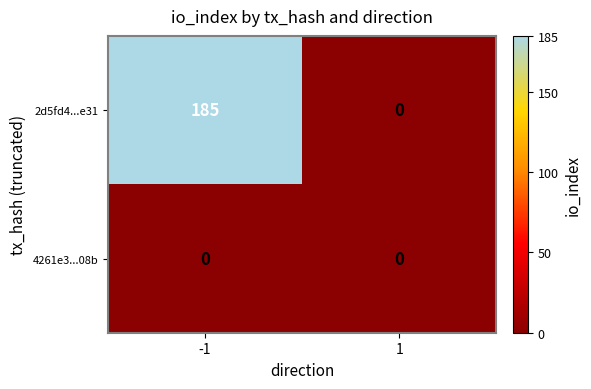

Which series has the largest total across all categories?

2d5fd4...e31